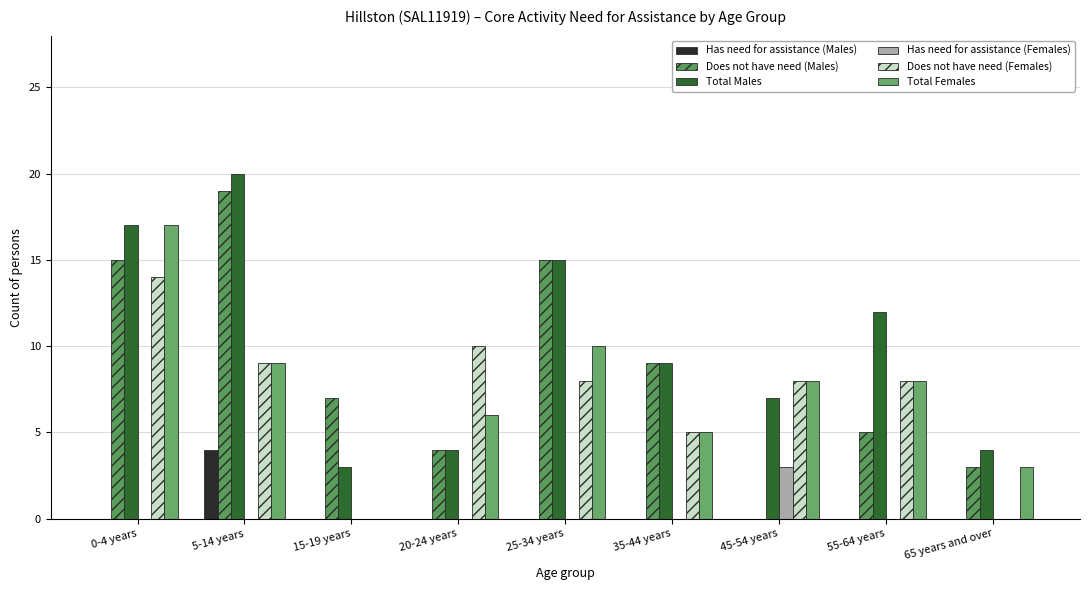

Which label corresponds to the largest value in the chart?

5-14 years